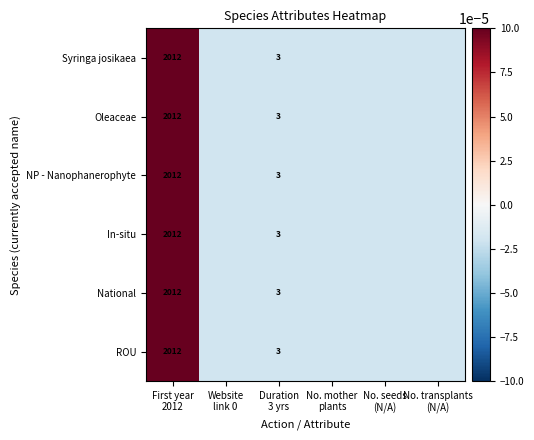

How many positive values does the In-situ series have?

1